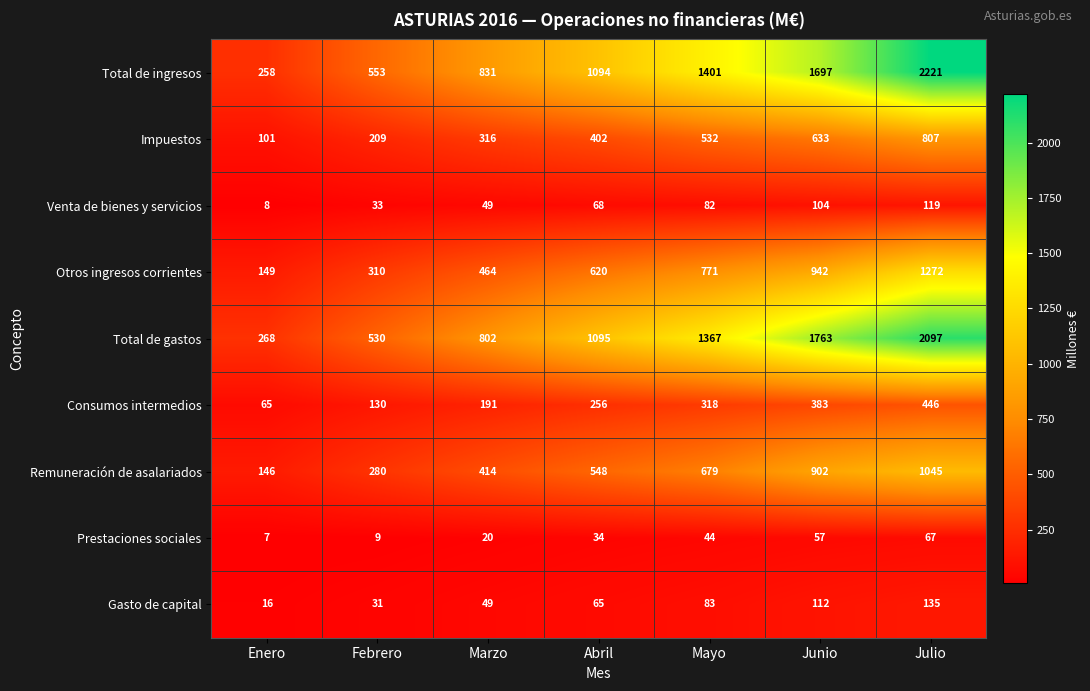

At how many categories does at least one series exceed 299?

6